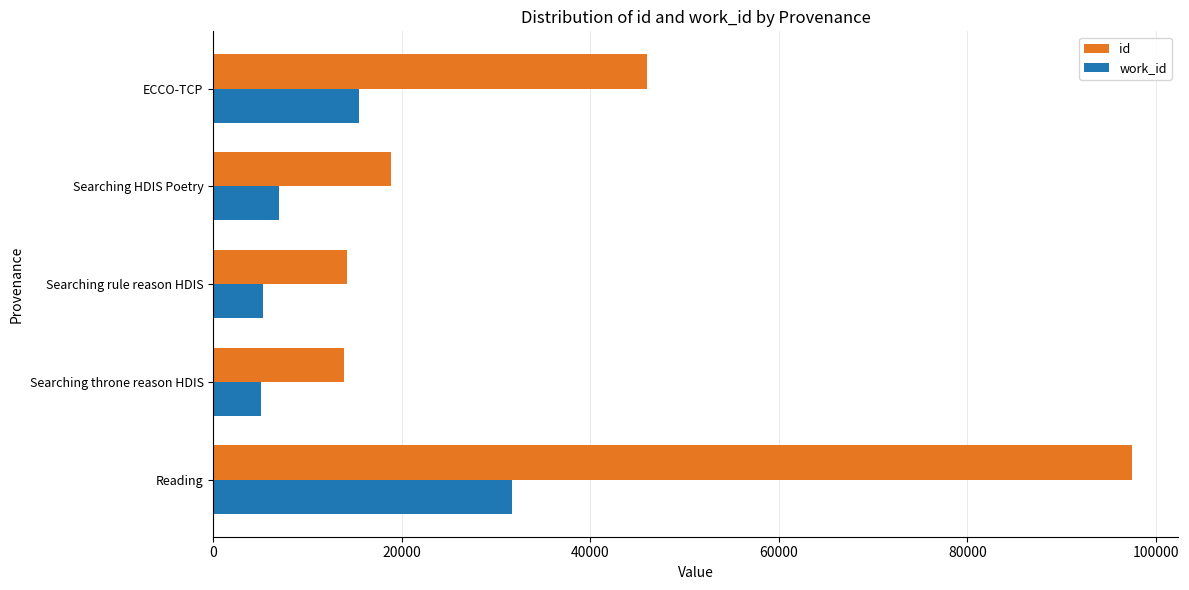

Rank the series by their average value, from lowest to highest.

work_id, id